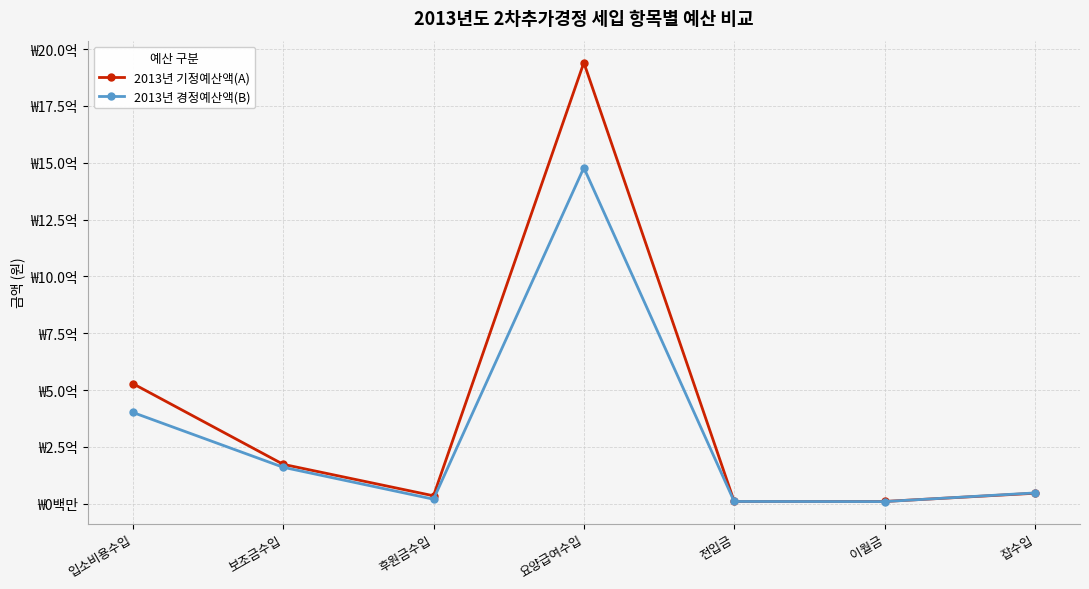

What is the label of the 2nd point from the right?

이월금